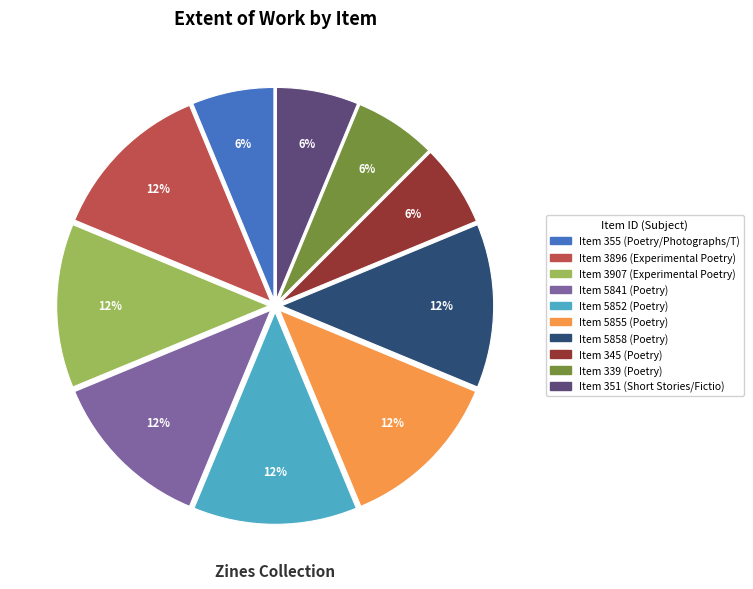

To the nearest percent, what is the average slice percentage?

10%